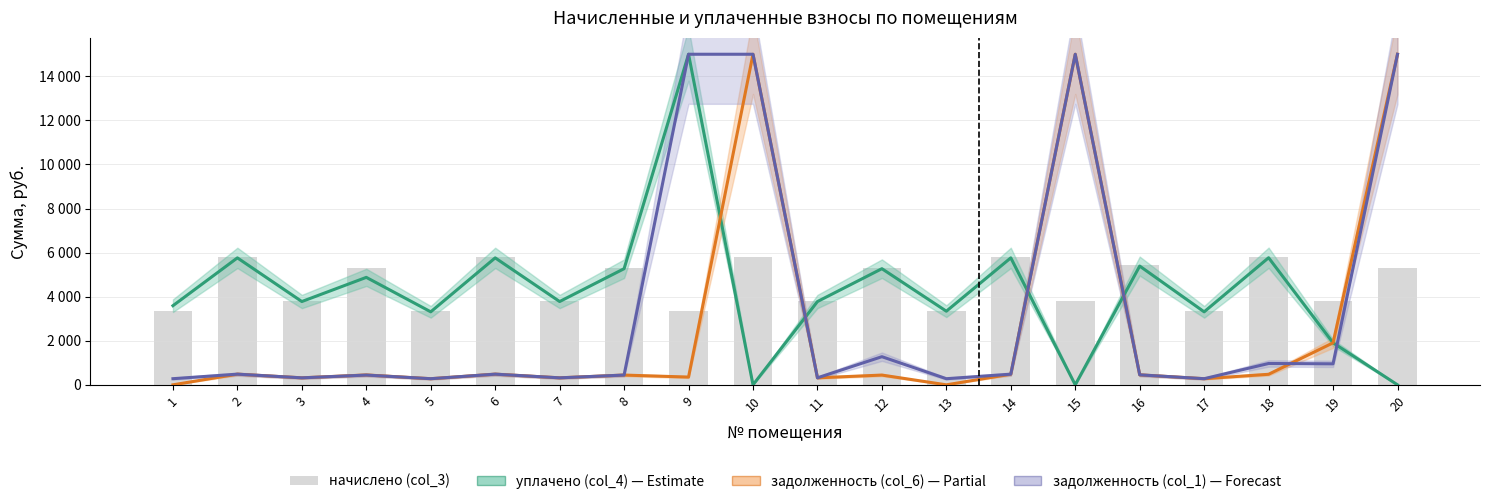

What are all the series names shown in the legend?

уплачено (col_4), задолженность (col_6), задолженность (col_1), начислено (col_3)